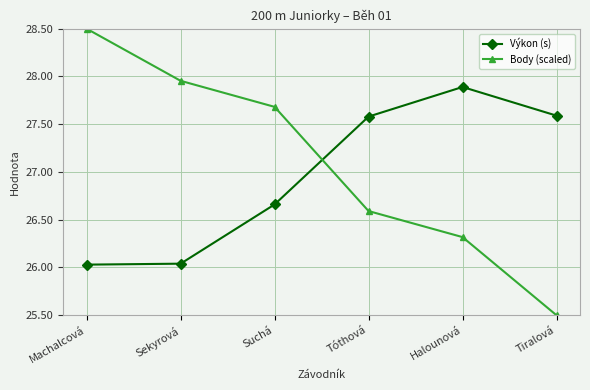

Which series changed the most between Sekyrová and Tiralová?

Body (scaled)